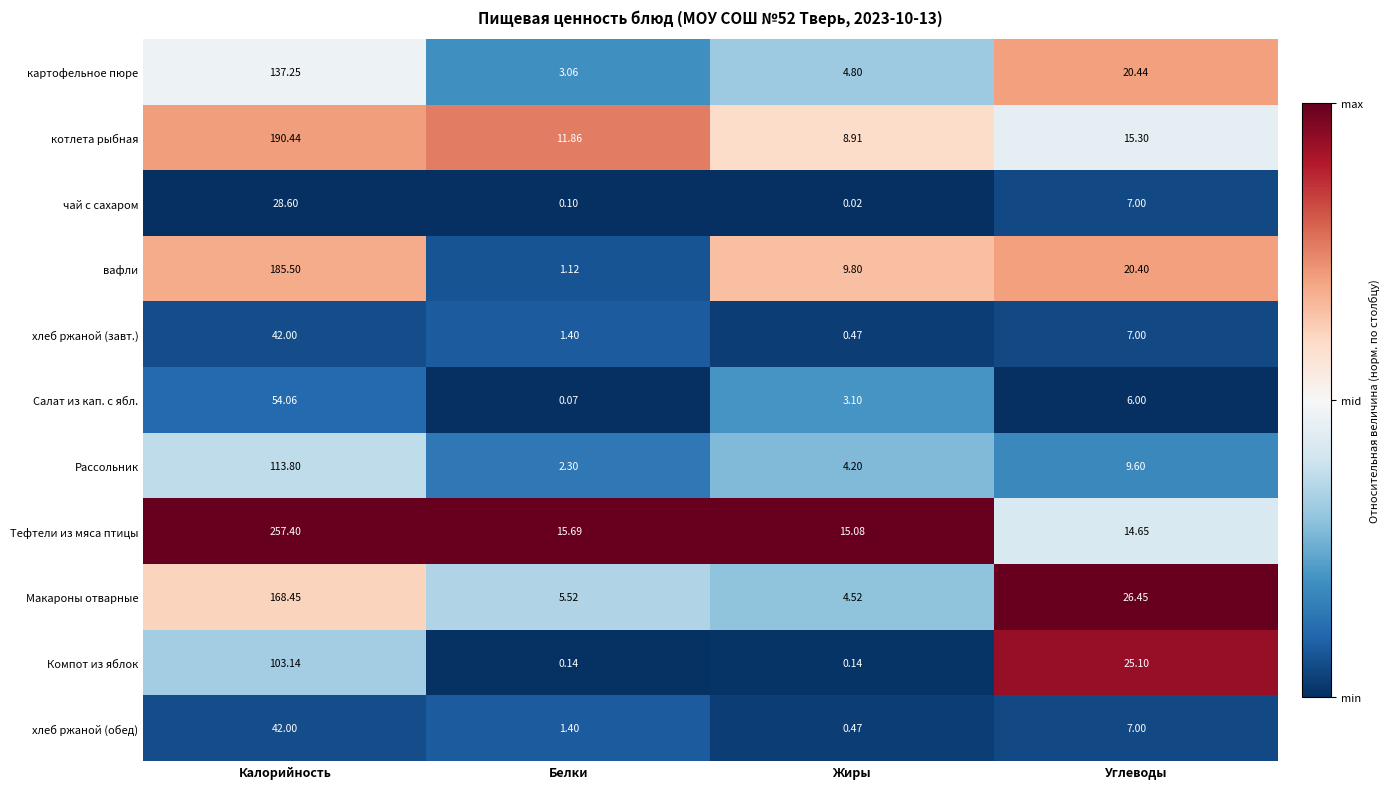

Which category has the highest value in the вафли series?

Калорийность